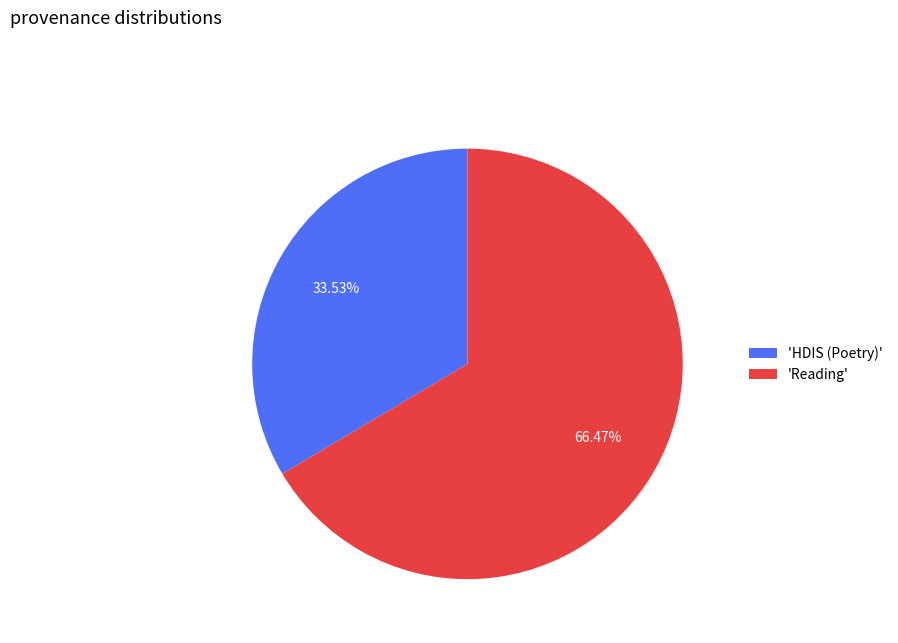

Which category accounts for the majority?

'Reading'